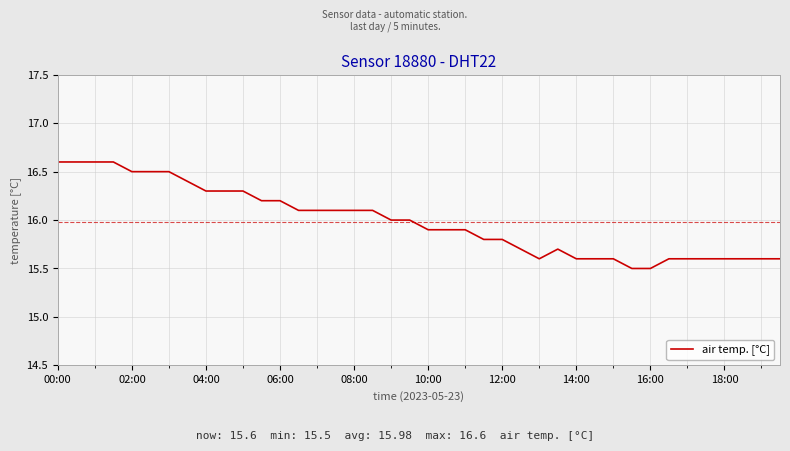

What is the greatest value displayed?

16.6